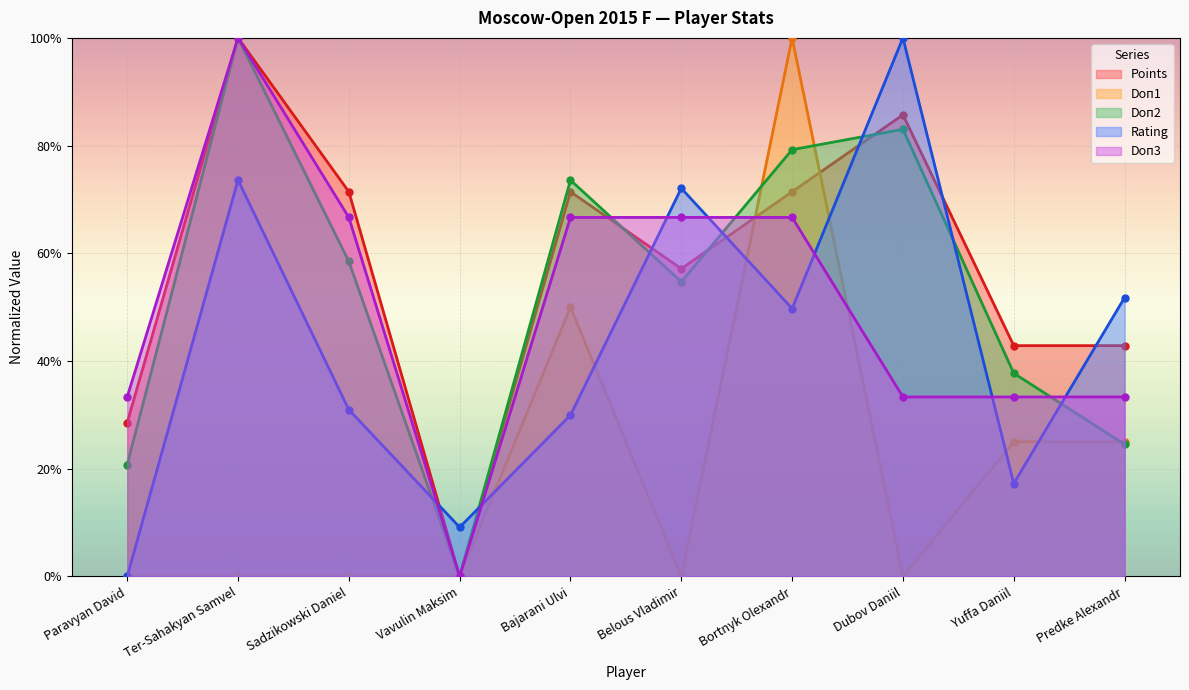

How many times do Doп1 and Doп2 cross each other?

3